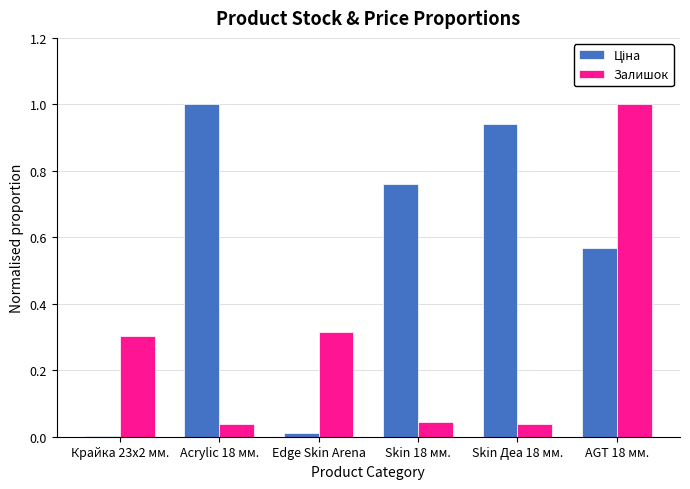

The value of Залишок at Skin Деа 18 мм. is 0.0. True or false?

True